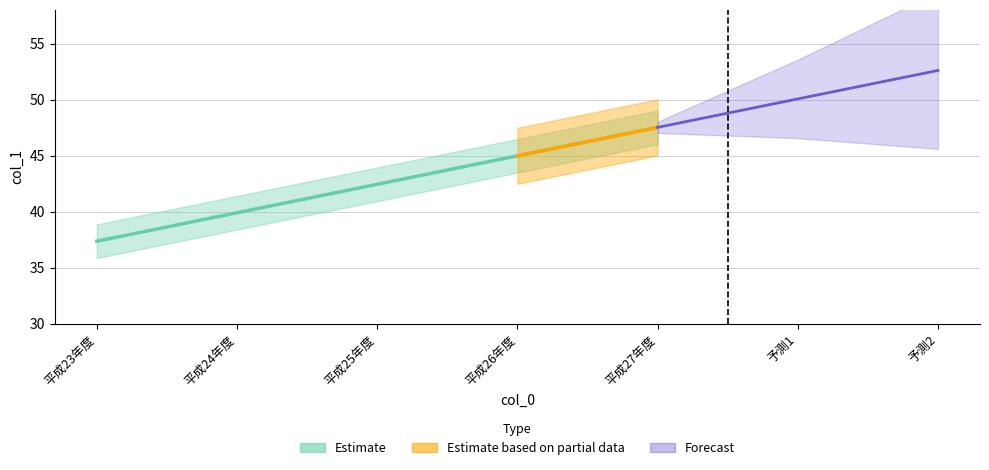

What is the sum of the values at 平成24年度 and 平成25年度?

82.3